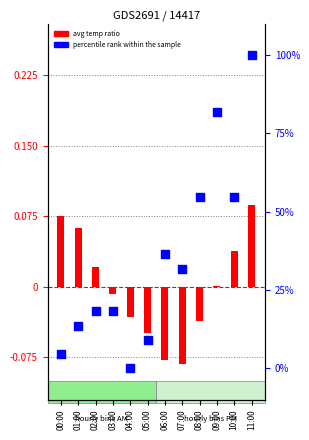

Which series has the widest spread of Y values?

percentile rank within sample